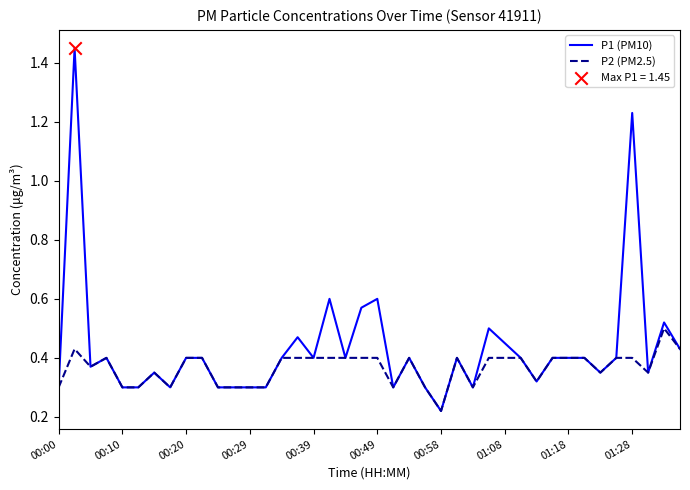

Which series has the widest spread of values?

P1 (PM10)